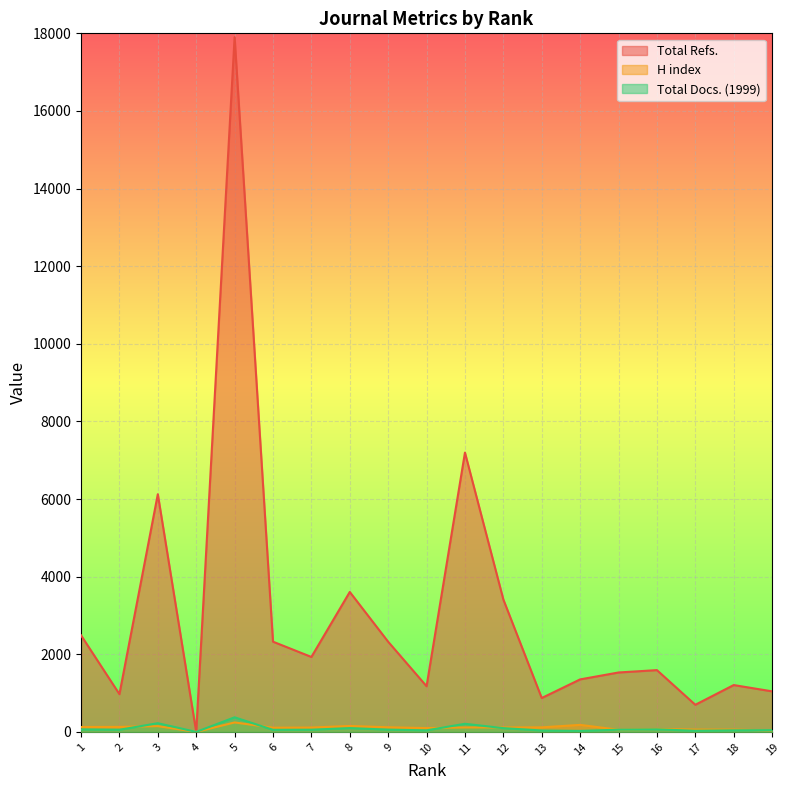

Where is Total Docs. (1999) nearest to the value 188?

11